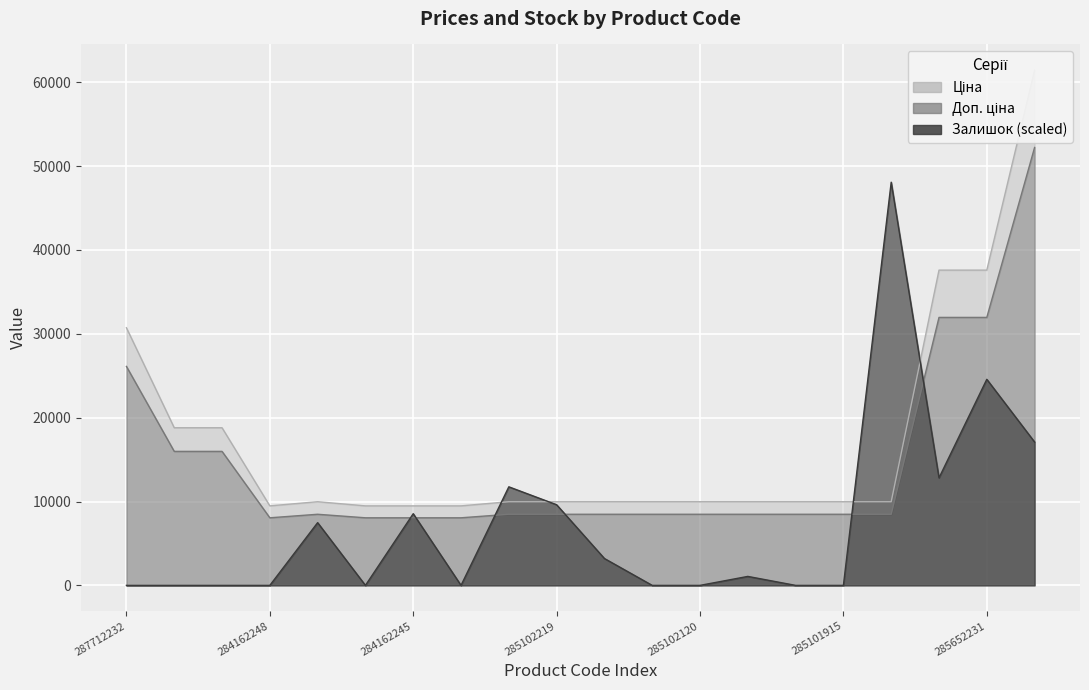

How many values in the Залишок series are below 1068?

10